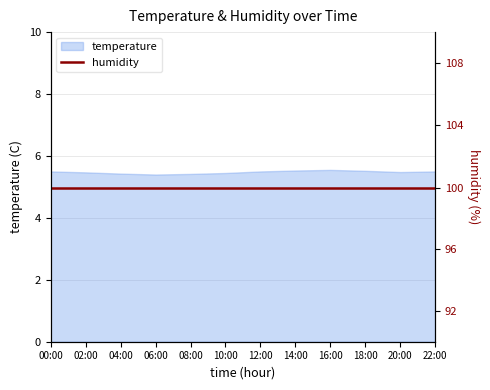

What position from the right is 10:00?

7